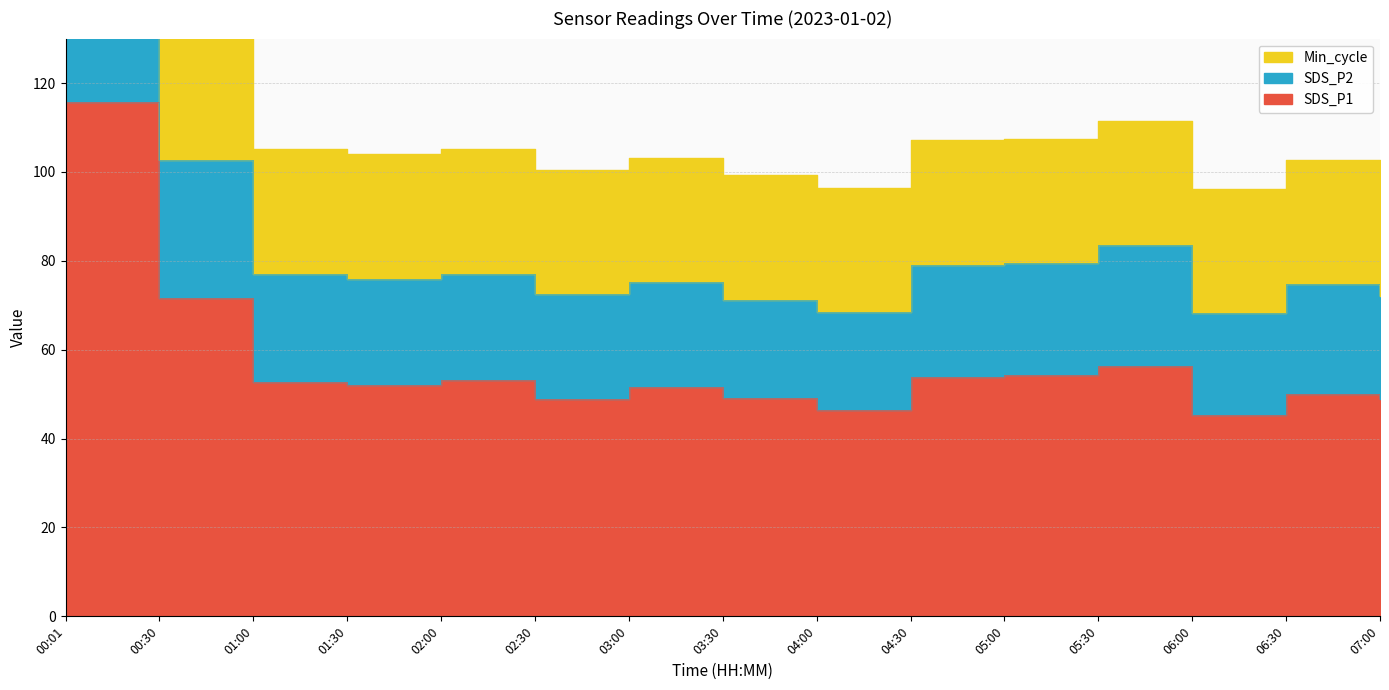

True or false: SDS_P2 has a value of 79.1 at 04:30.

True